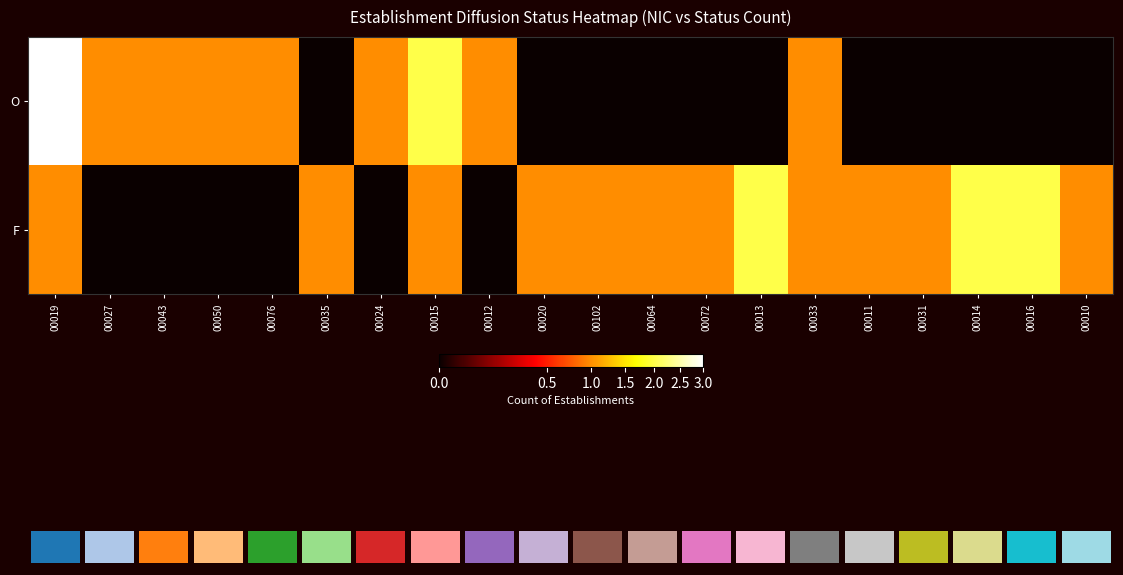

Reading right to left, what are all the values shown in this chart?

O: 00010=0	00016=0	00014=0	00031=0	00011=0	00033=1	00013=0	00072=0	00064=0	00102=0	00020=0	00012=1	00015=2	00024=1	00035=0	00076=1	00050=1	00043=1	00027=1	00019=3
F: 00010=1	00016=2	00014=2	00031=1	00011=1	00033=1	00013=2	00072=1	00064=1	00102=1	00020=1	00012=0	00015=1	00024=0	00035=1	00076=0	00050=0	00043=0	00027=0	00019=1